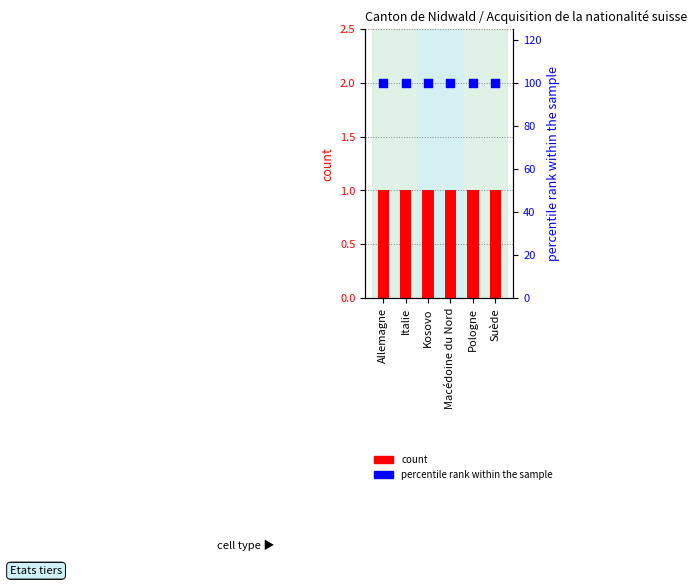

What are all the series names shown in the legend?

count, percentile rank within the sample